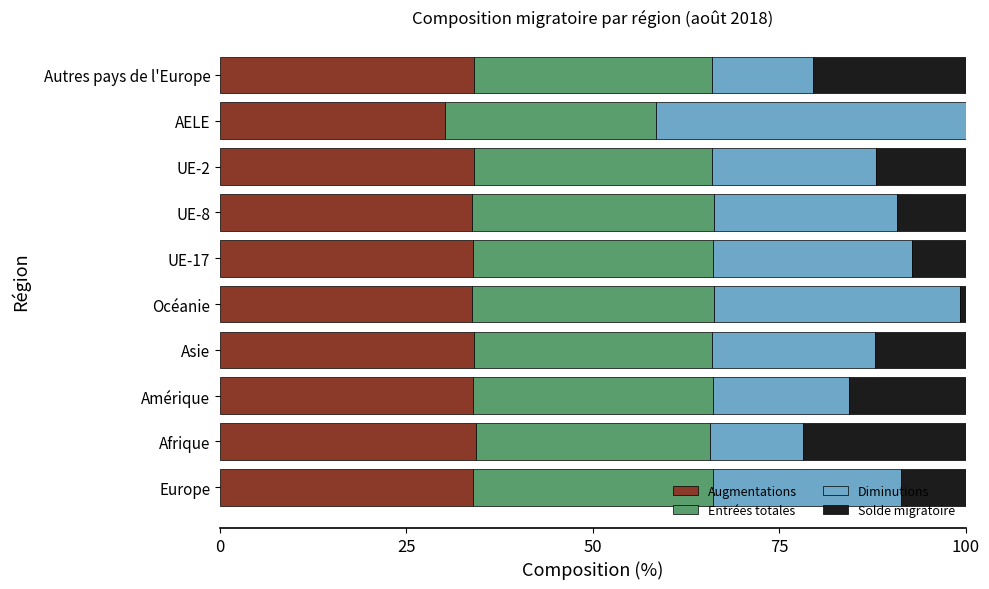

What is the total value across all series at AELE?

100.0